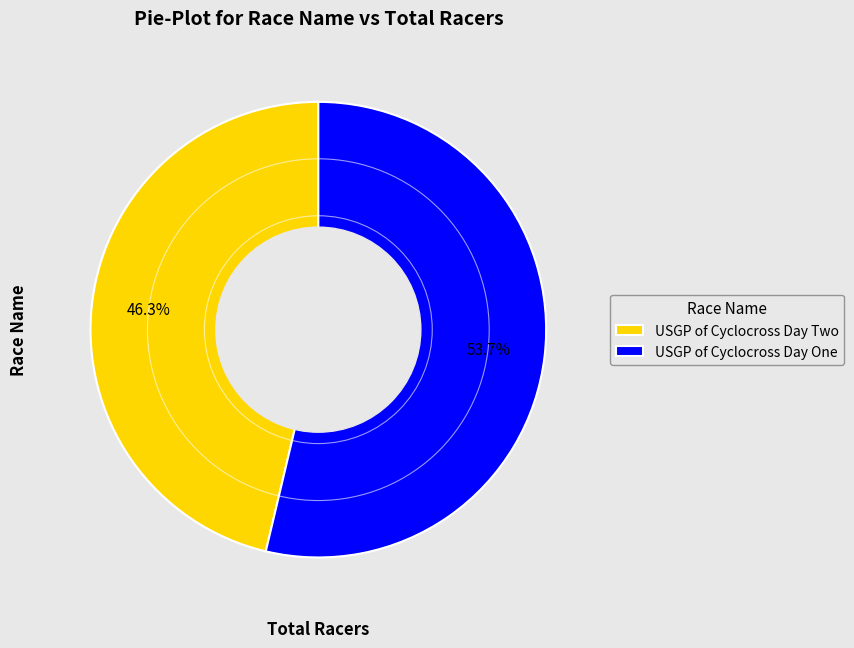

To the nearest percent, what is the combined percentage of USGP of Cyclocross Day Two and USGP of Cyclocross Day One?

100%